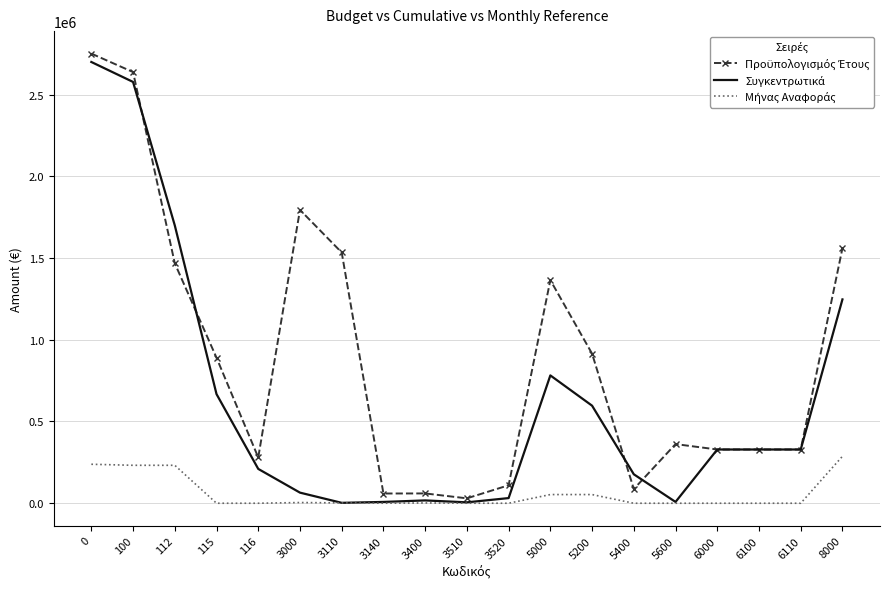

What is the total value across all series at 0?

5687732.6